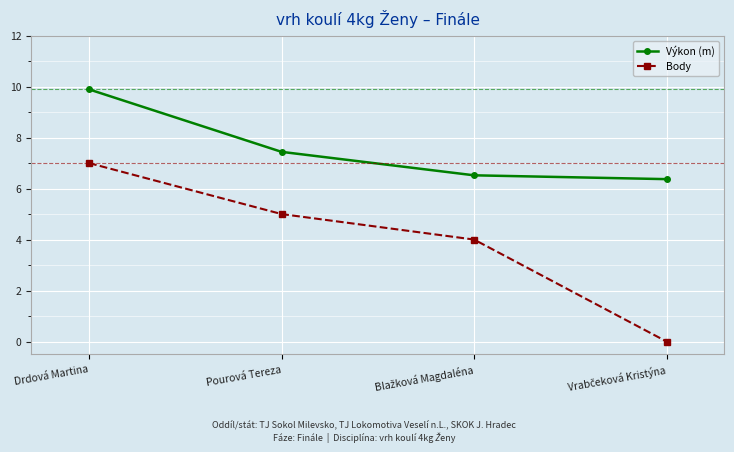

The Výkon (m) series shows 7.4 at Pourová Tereza. True or false?

True